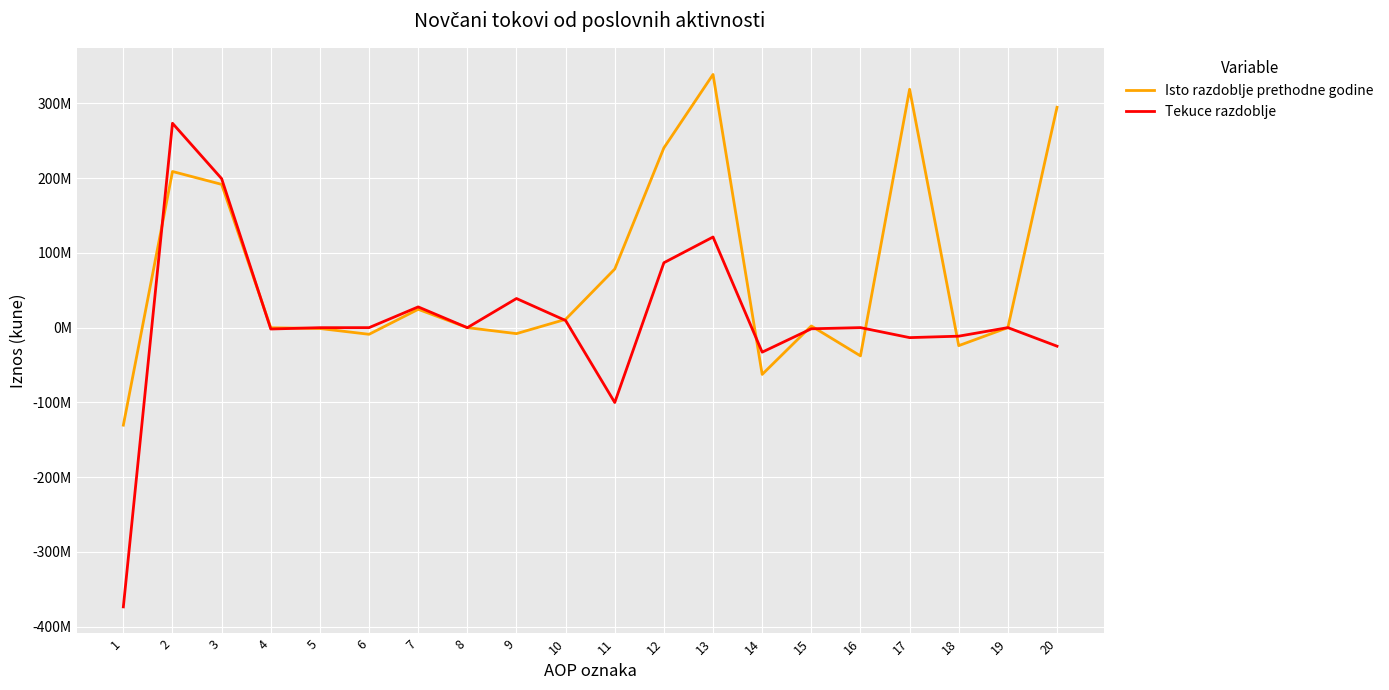

List the series in order of their peak value, lowest first.

Tekuce razdoblje, Isto razdoblje prethodne godine